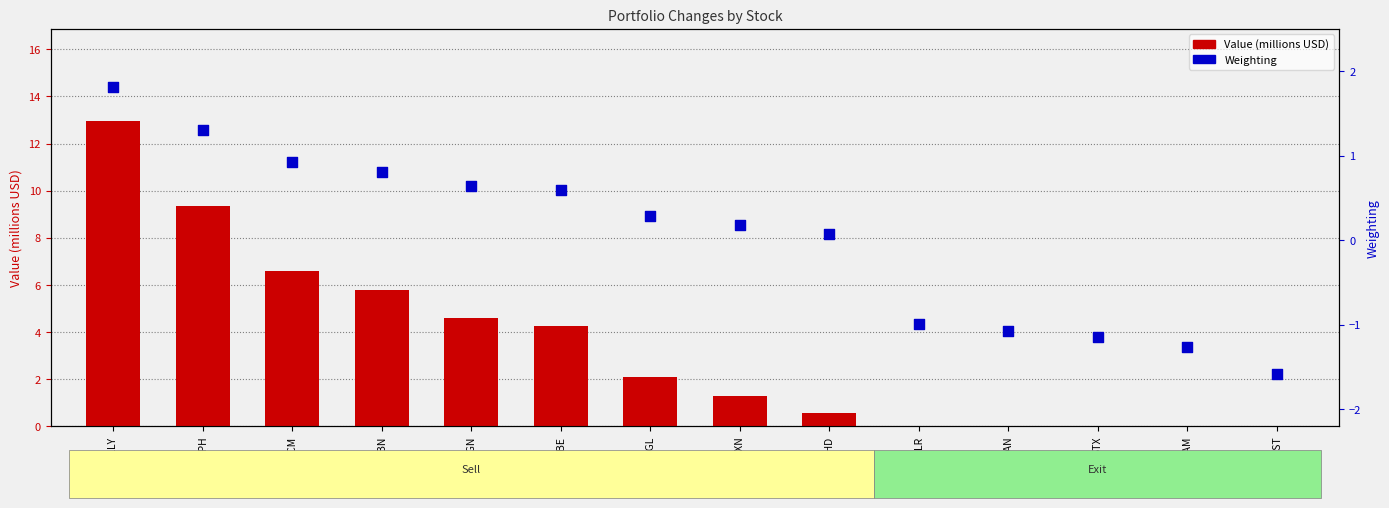

Which series reaches the minimum Y coordinate?

Weighting